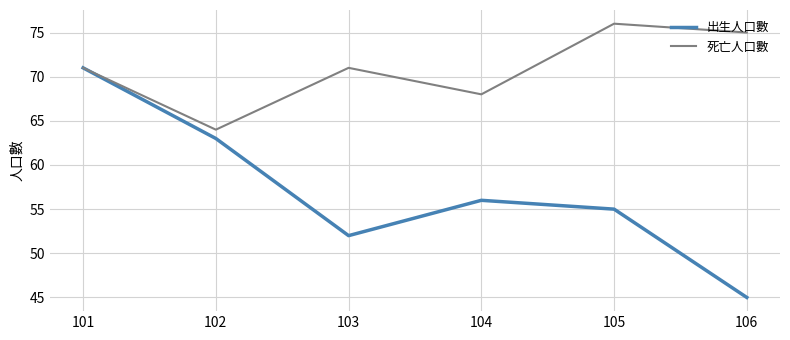

Is it true that 死亡人口數 equals 76 at 105?

True